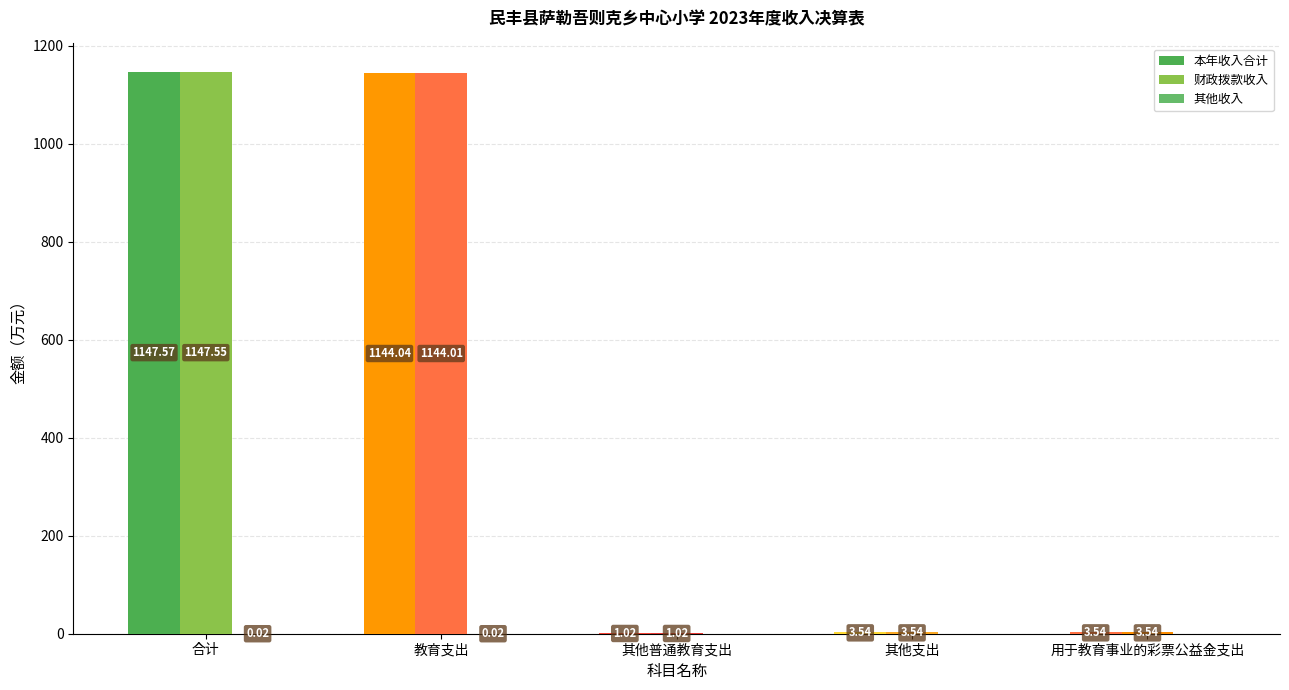

True or false: 财政拨款收入 has a value of 3.5 at 其他支出.

True